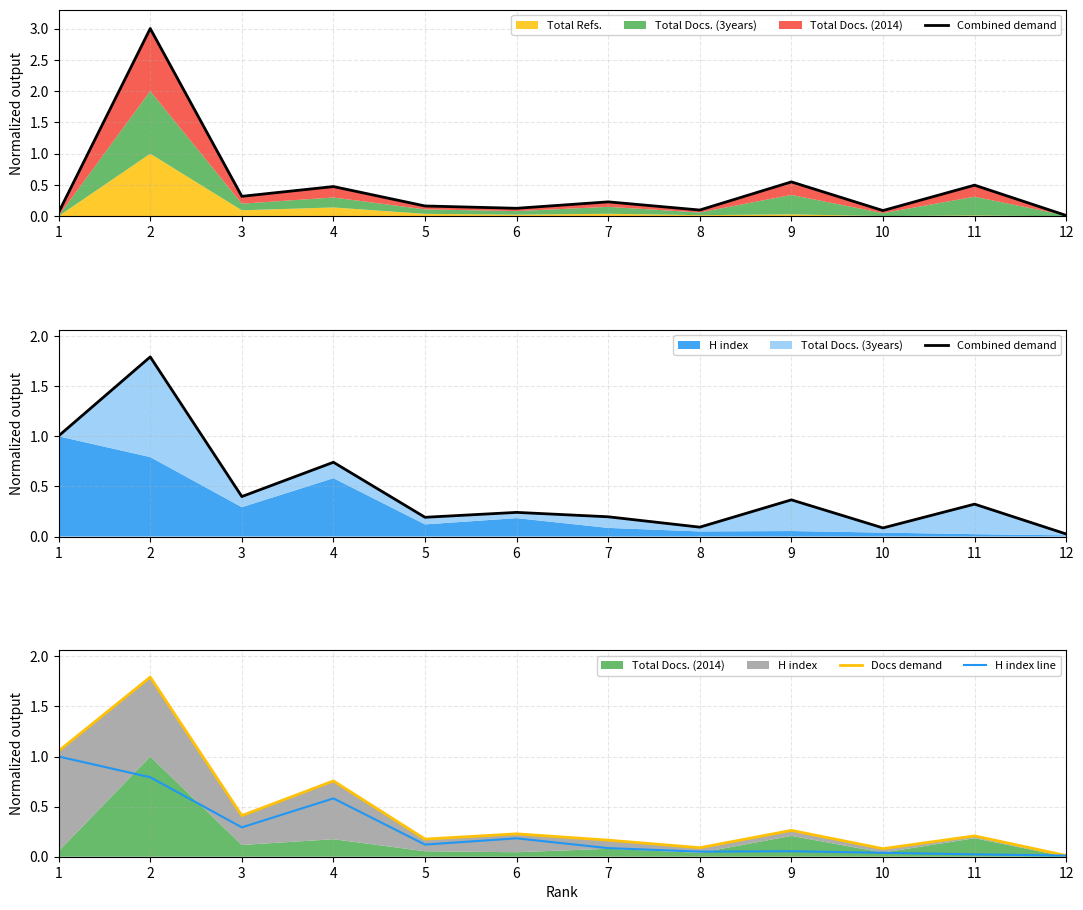

What is the average value of the H index line series?

0.3